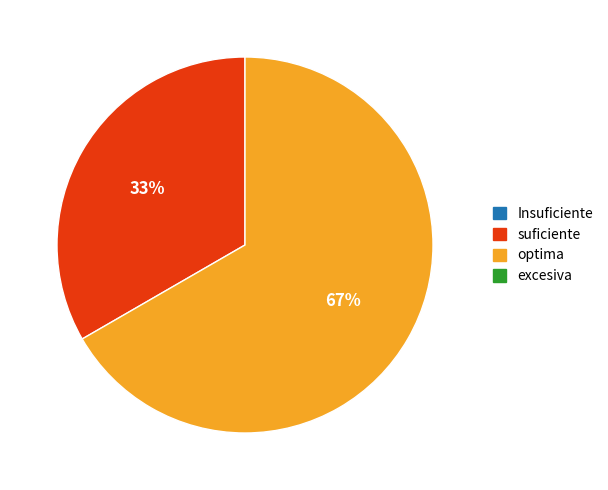

Does any single category account for the majority?

Yes